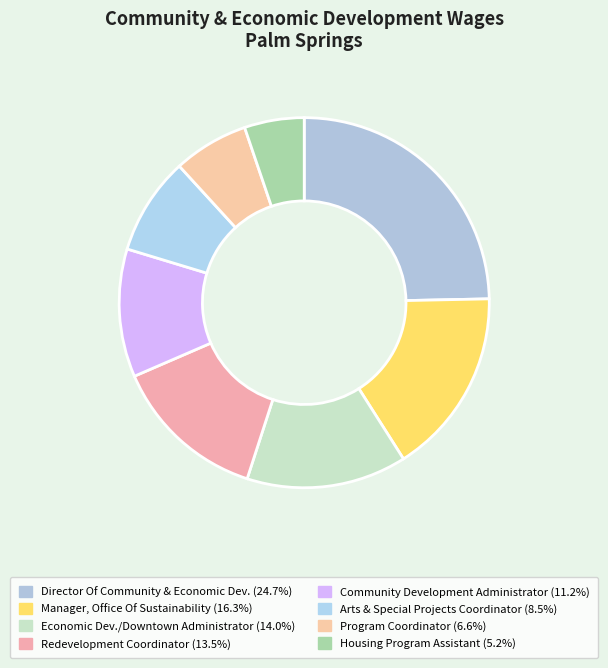

How many slices are in this pie chart?

8